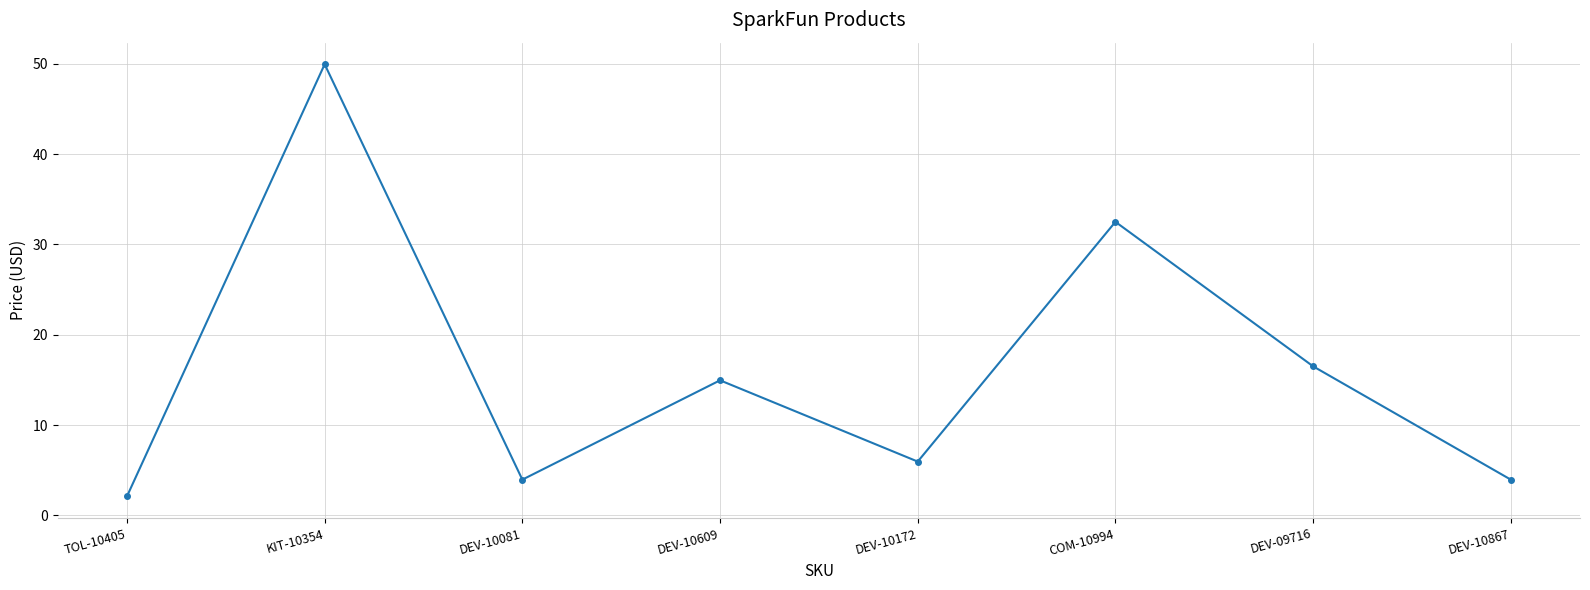

What is the difference between the second highest and second lowest values?

28.6